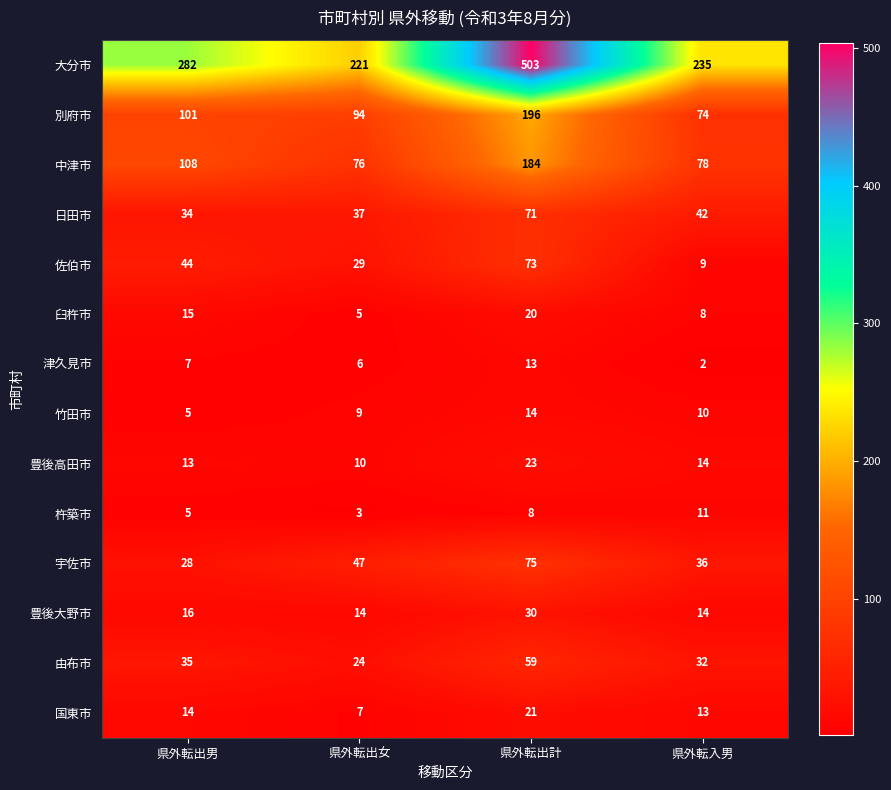

Which series has the largest total across all categories?

大分市